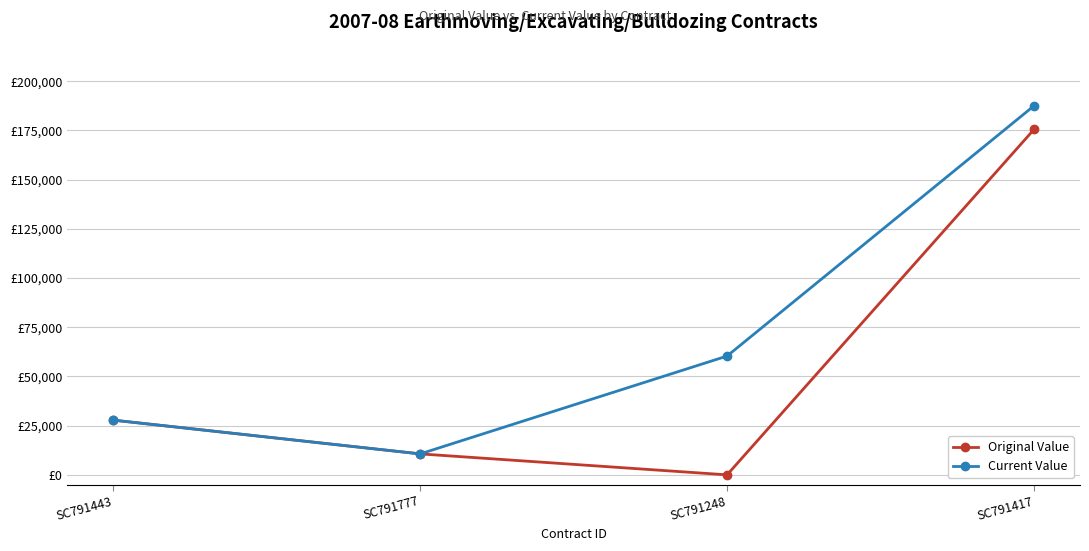

Reading left to right, transcribe all the data shown in this chart.

Original Value: 27800.0	10647.0	0.0	175500.0
Current Value: 27800.0	10647.0	60363.8	187500.0